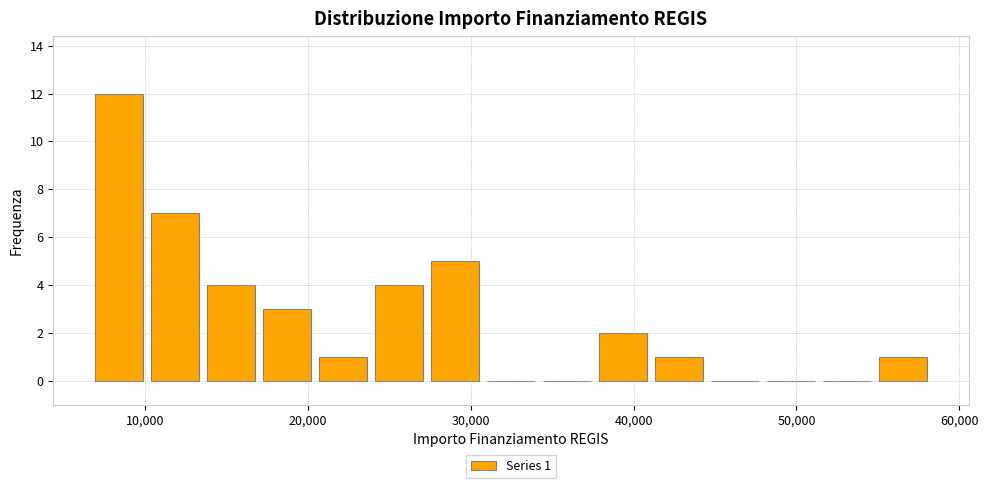

Around what value on the x-axis is the tallest bar? Give the approximate position of its centre, as read against the axis.

8000